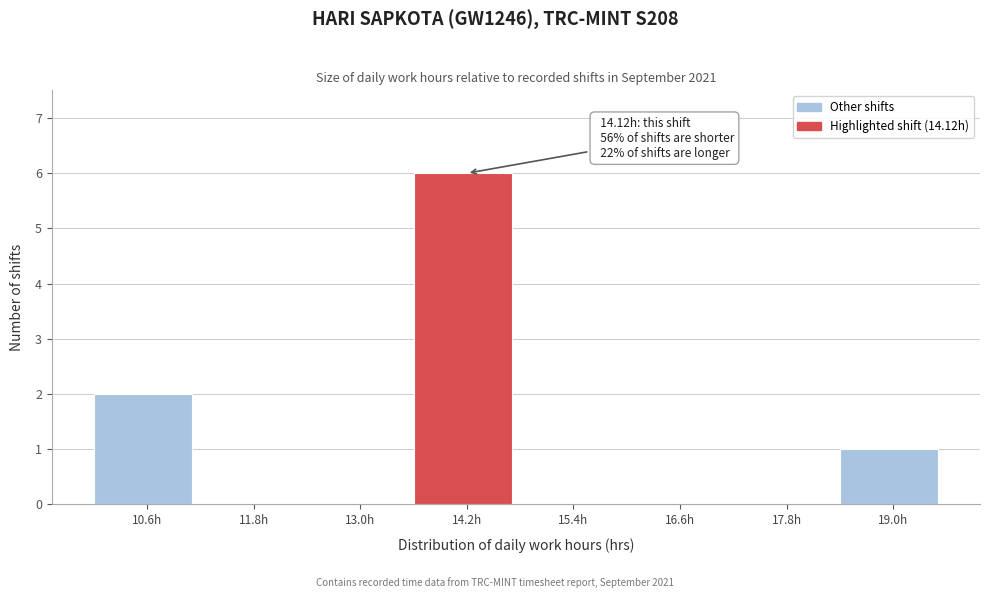

Which range on the x-axis has the tallest bar?

13.6 to 14.8